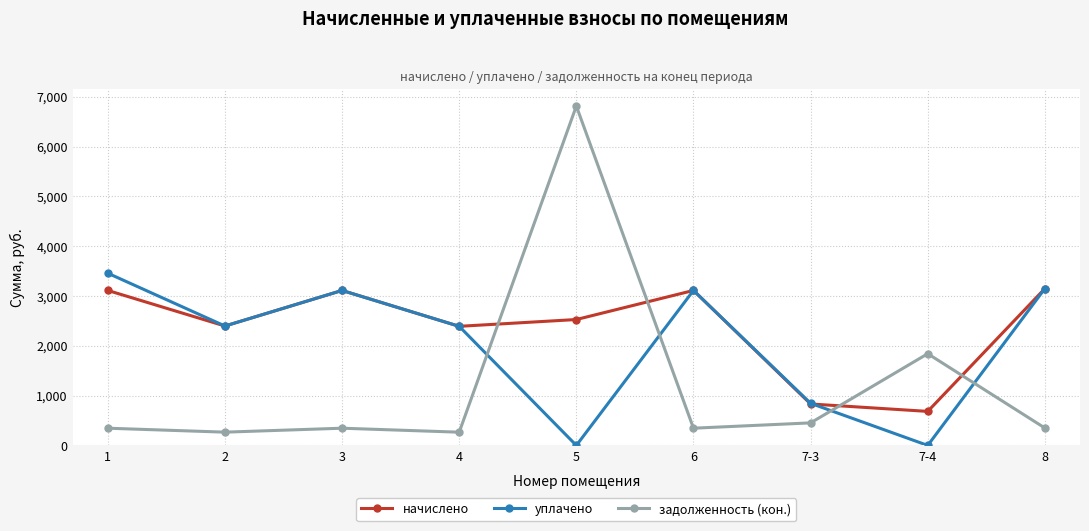

At which label does начислено first exceed 2527?

1